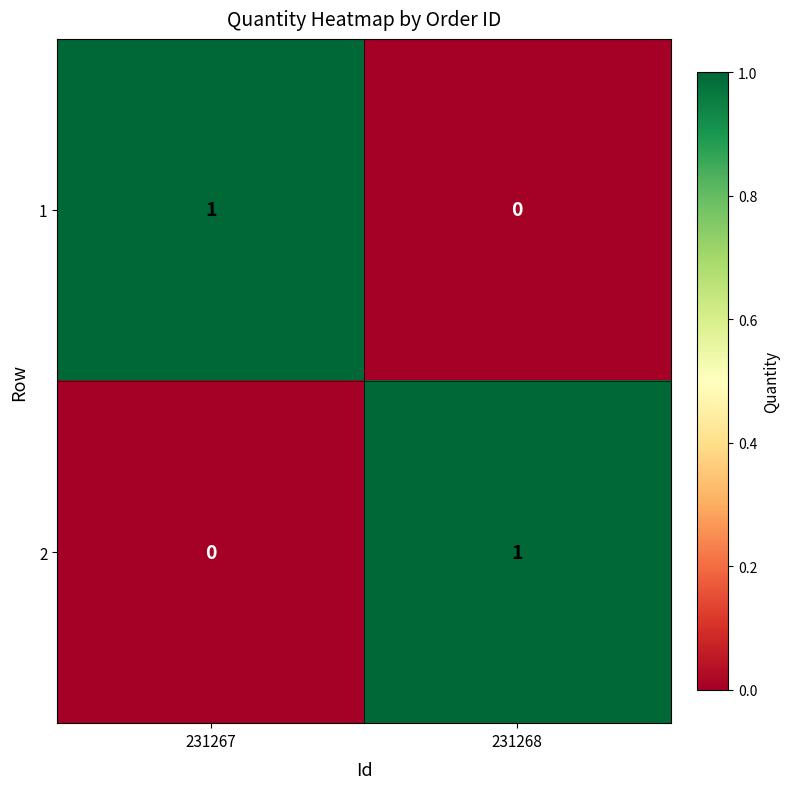

Which category has the lowest value in the 2 series?

231267